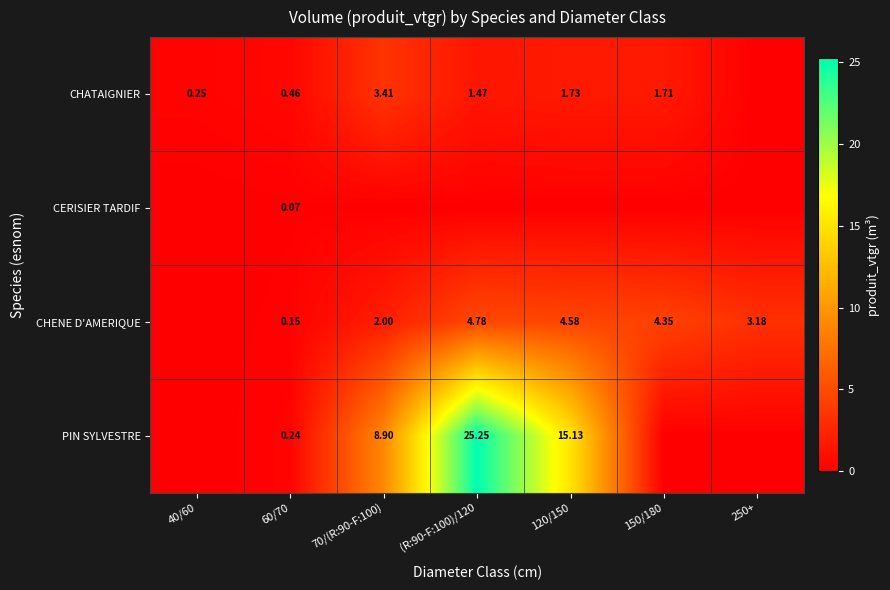

Rank the series at 60/70 from highest to lowest value.

CHATAIGNIER, PIN SYLVESTRE, CHENE D'AMERIQUE, CERISIER TARDIF